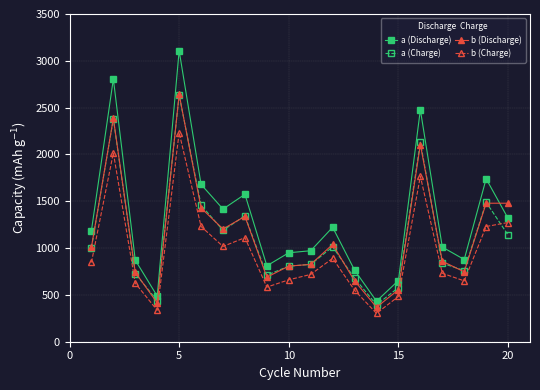

What is the average value of the a (Discharge) series?

1318.1